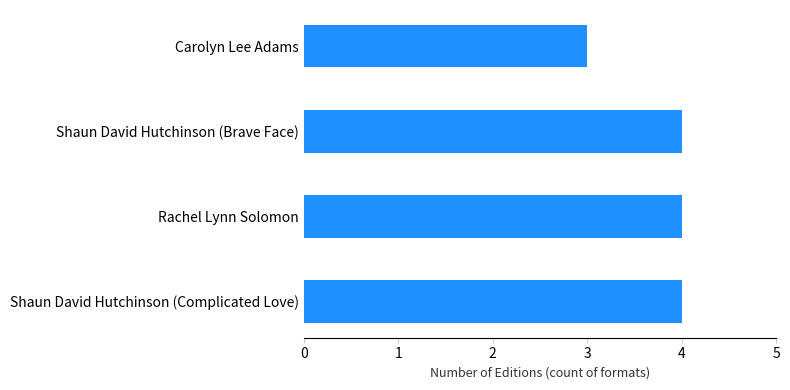

Reading top to bottom, list all the values displayed in this chart.

3	4	4	4